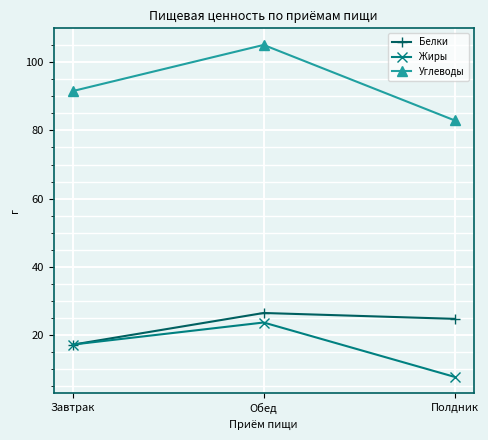

At which label does Жиры first exceed 17?

Завтрак